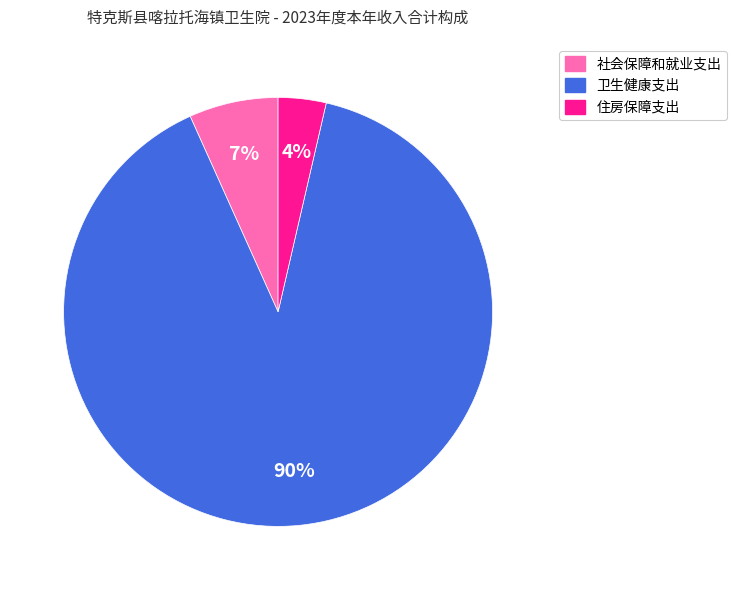

To the nearest percent, what percentage of the pie is 社会保障和就业支出?

7%